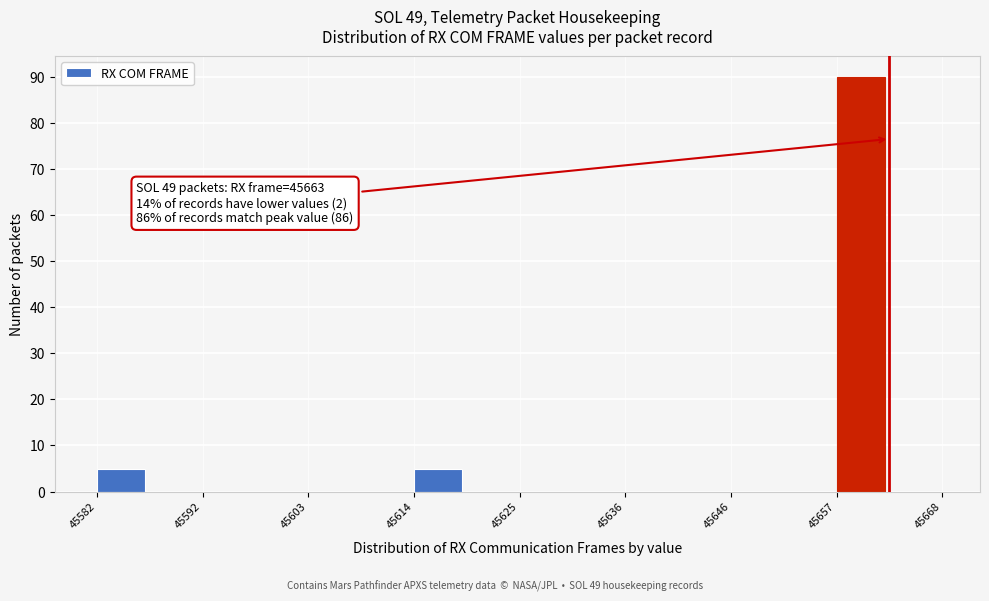

Read against the x-axis, roughly where is the centre of the tallest bar?

45660